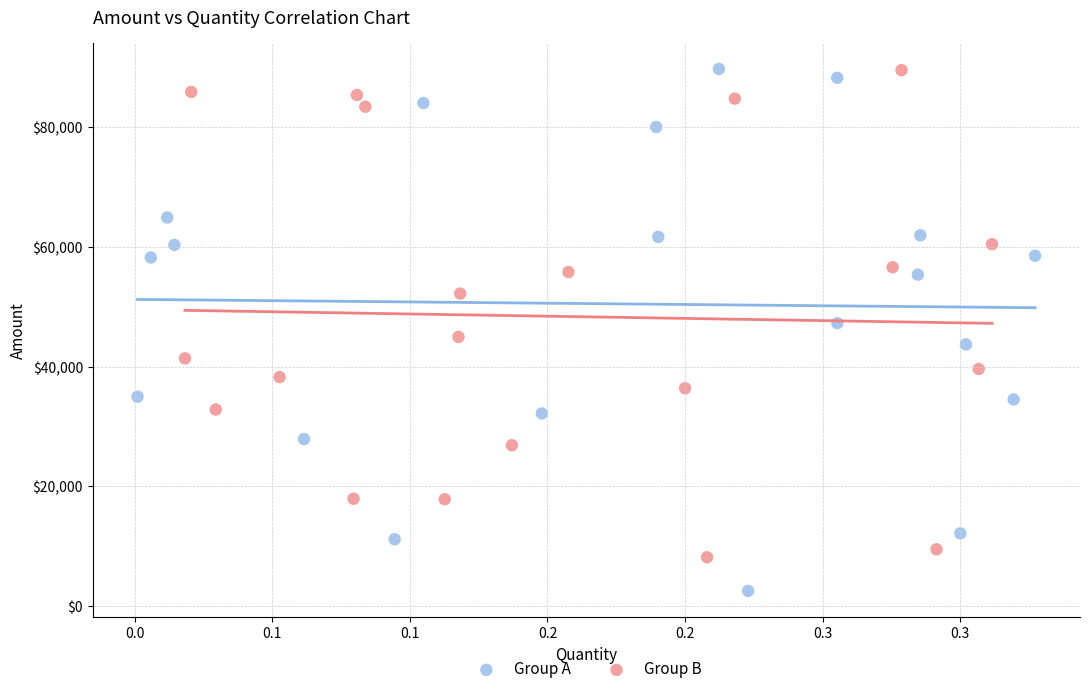

Which series reaches the minimum Y coordinate?

Group A